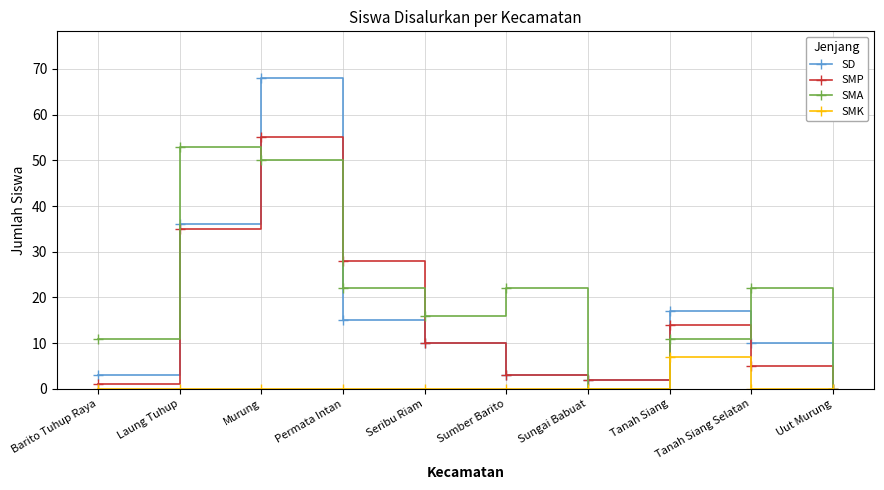

Reading left to right, list all the values displayed in this chart.

SD: Barito Tuhup Raya=3	Laung Tuhup=36	Murung=68	Permata Intan=15	Seribu Riam=10	Sumber Barito=3	Sungai Babuat=2	Tanah Siang=17	Tanah Siang Selatan=10	Uut Murung=0
SMP: Barito Tuhup Raya=1	Laung Tuhup=35	Murung=55	Permata Intan=28	Seribu Riam=10	Sumber Barito=3	Sungai Babuat=2	Tanah Siang=14	Tanah Siang Selatan=5	Uut Murung=0
SMA: Barito Tuhup Raya=11	Laung Tuhup=53	Murung=50	Permata Intan=22	Seribu Riam=16	Sumber Barito=22	Sungai Babuat=0	Tanah Siang=11	Tanah Siang Selatan=22	Uut Murung=0
SMK: Barito Tuhup Raya=0	Laung Tuhup=0	Murung=0	Permata Intan=0	Seribu Riam=0	Sumber Barito=0	Sungai Babuat=0	Tanah Siang=7	Tanah Siang Selatan=0	Uut Murung=0